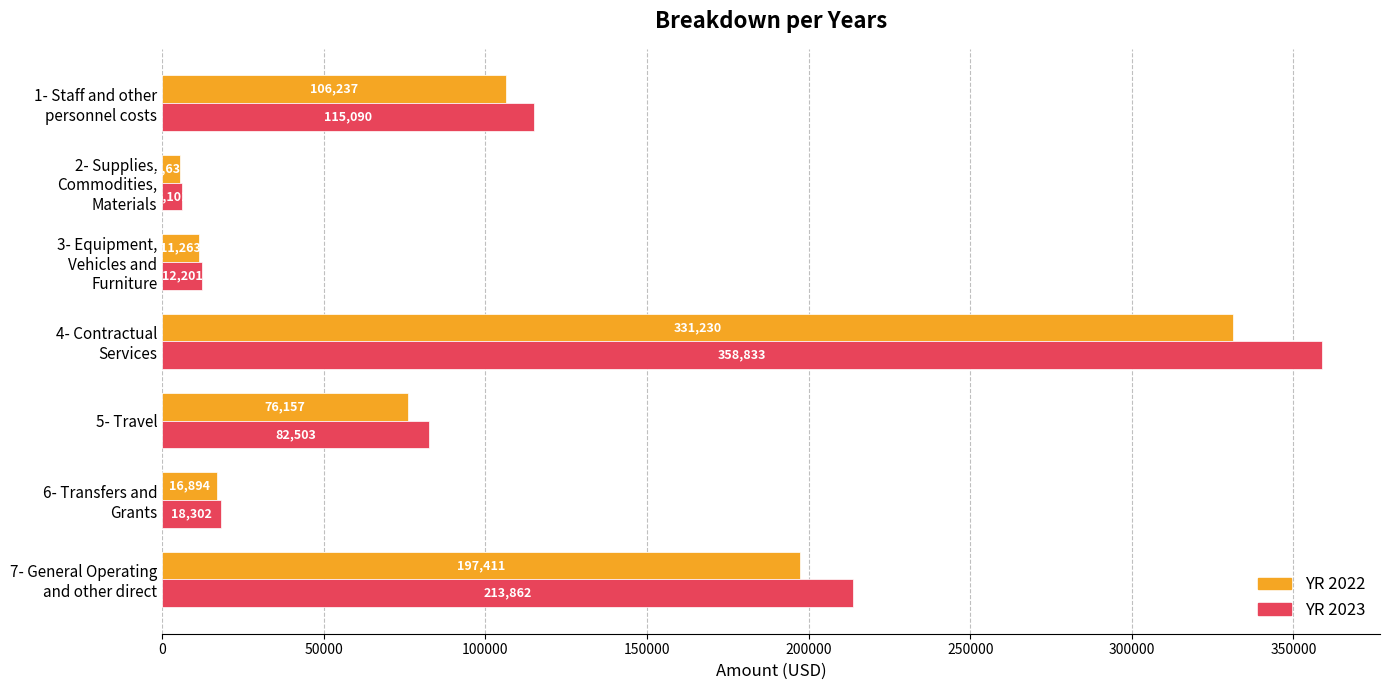

What is the smallest value displayed?

5631.3